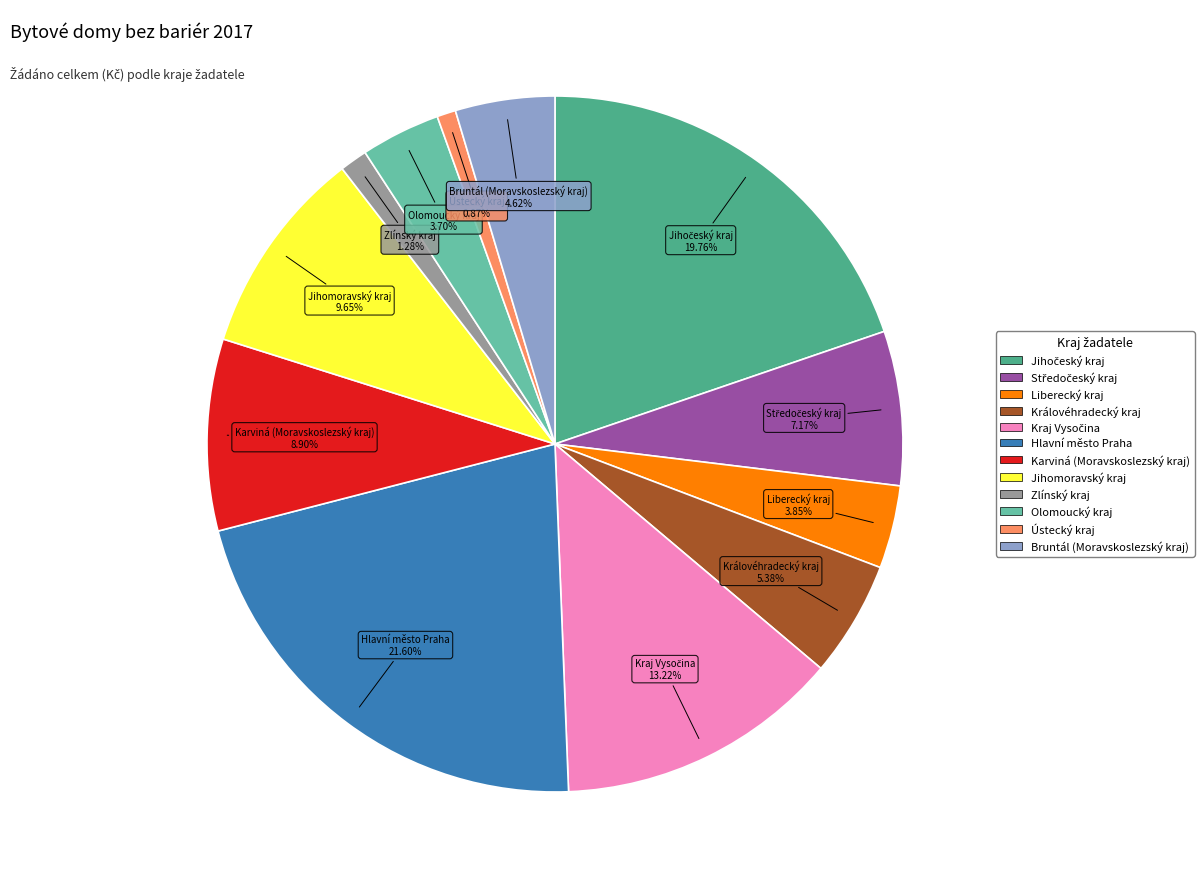

What portion of the pie excludes Bruntál (Moravskoslezský kraj)?

95.4%